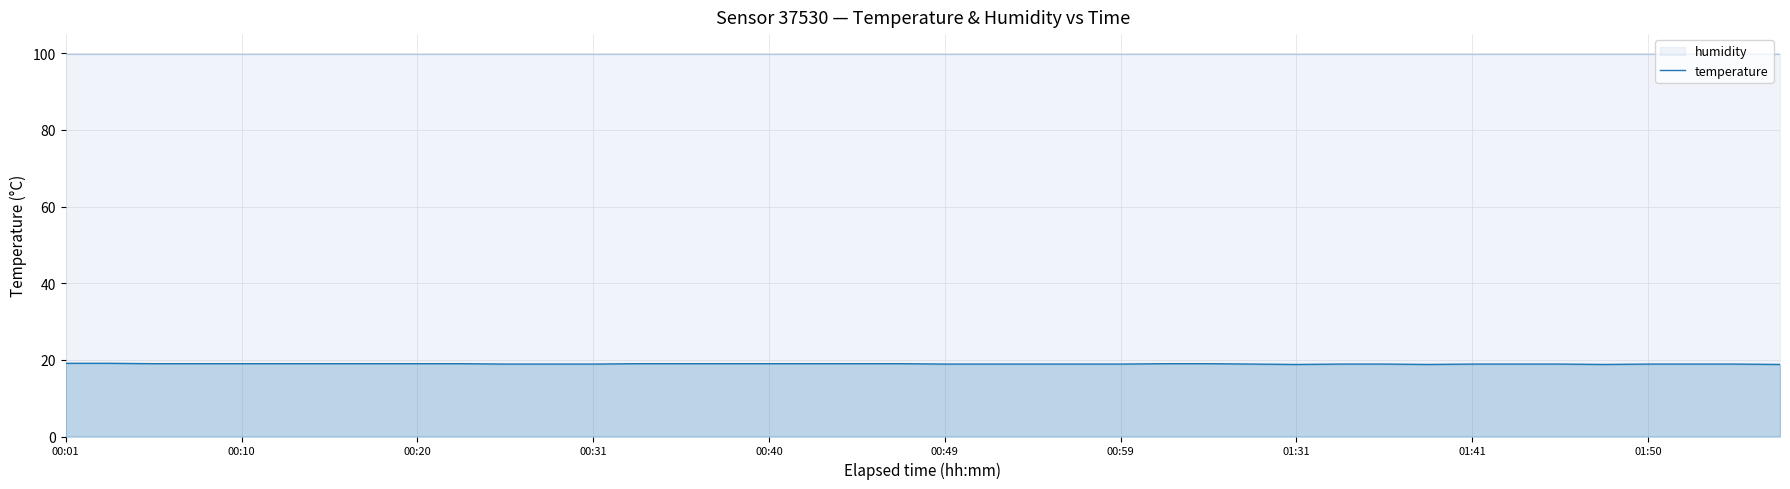

Approximately how many times larger is the value at 30 compared to 37?

1.0